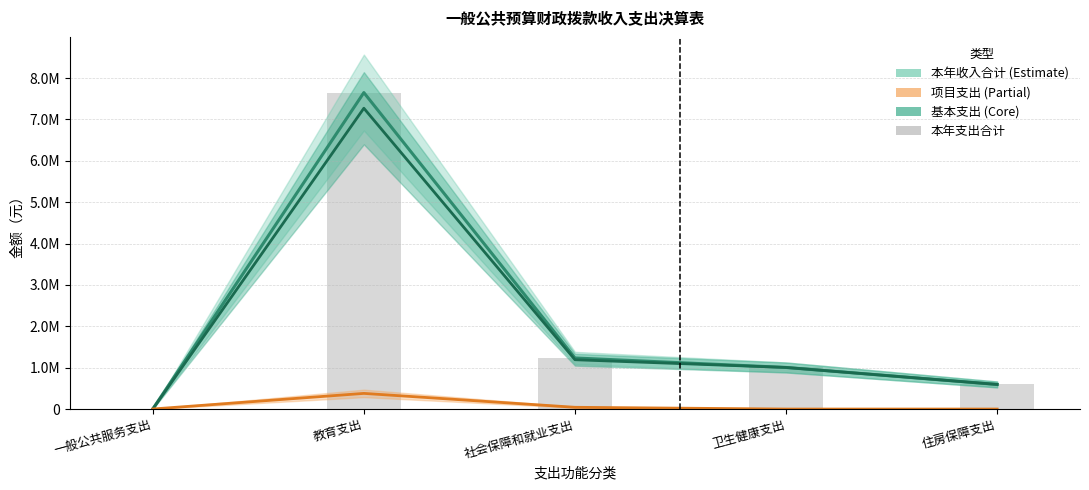

Is it true that 本年支出合计 equals 1342.9 at 一般公共服务支出?

False